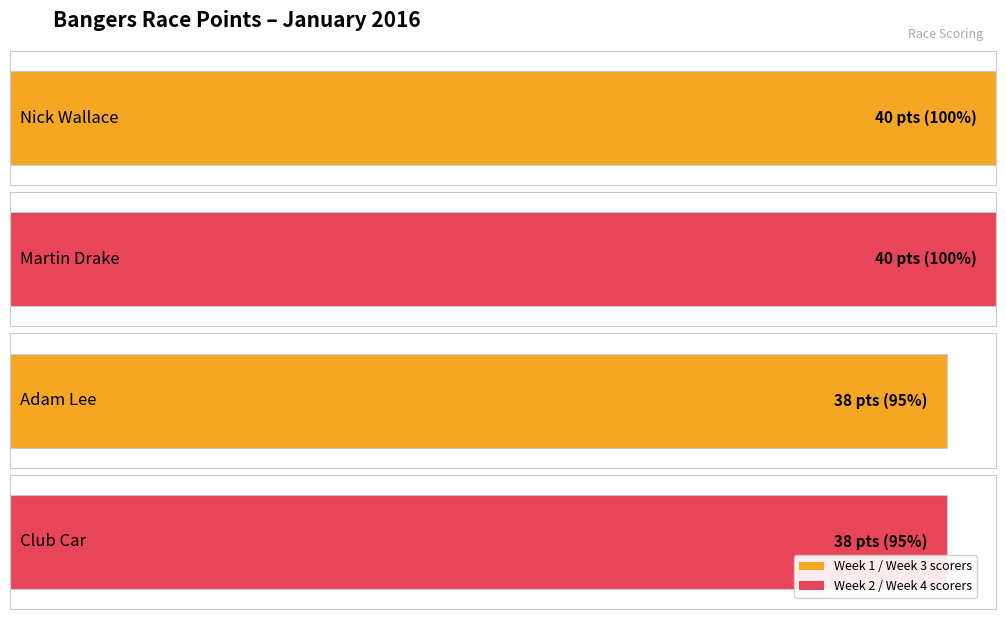

What position from the right is Nick Wallace?

4